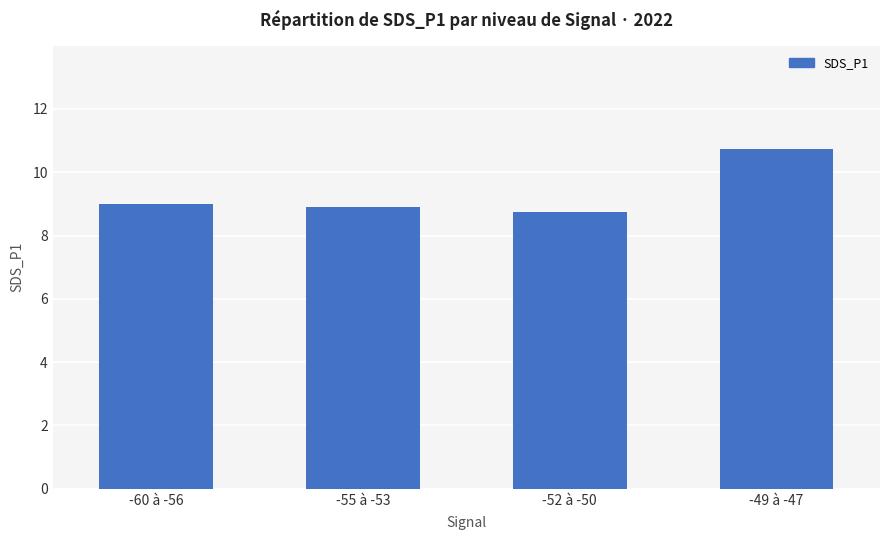

Approximately how many times larger is the value at -49 à -47 compared to -60 à -56?

1.2